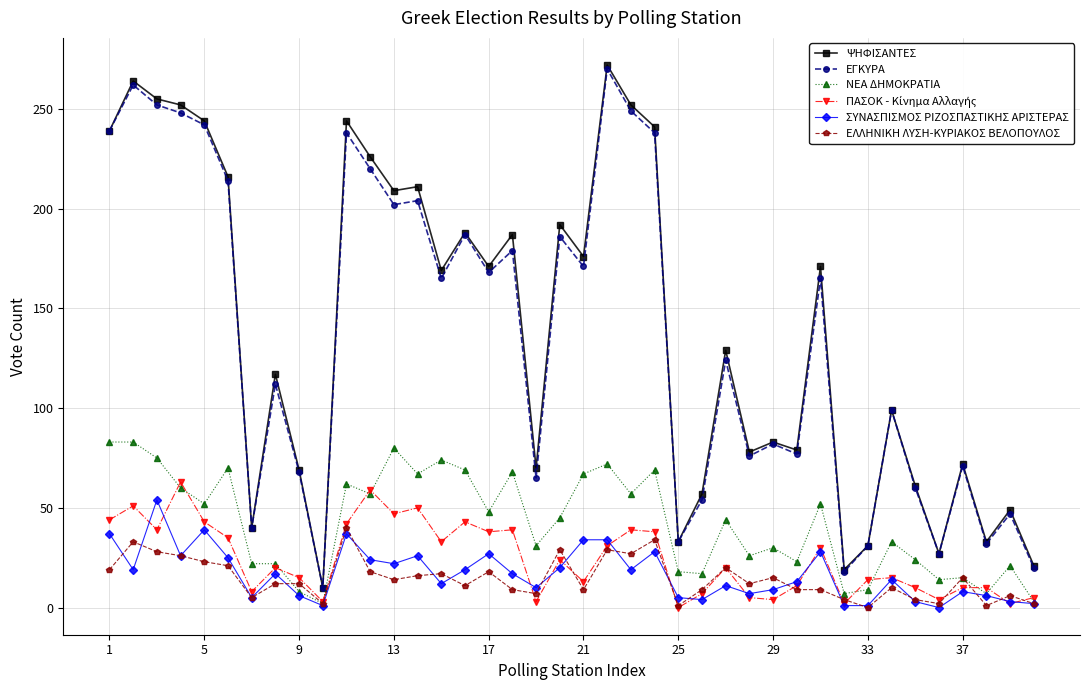

What is the lowest value of the ΨΗΦΙΣΑΝΤΕΣ series?

10